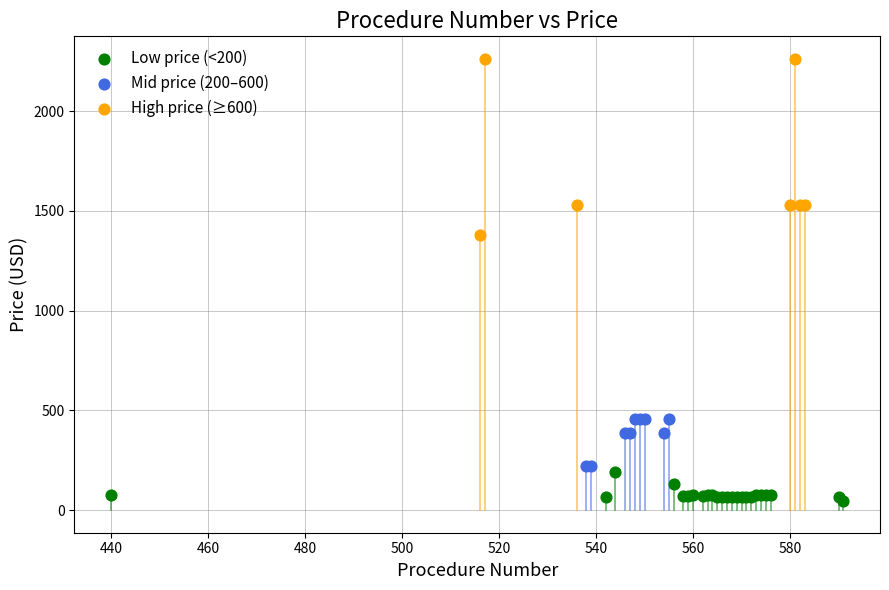

Which series reaches the minimum Y coordinate?

Low price (<200)